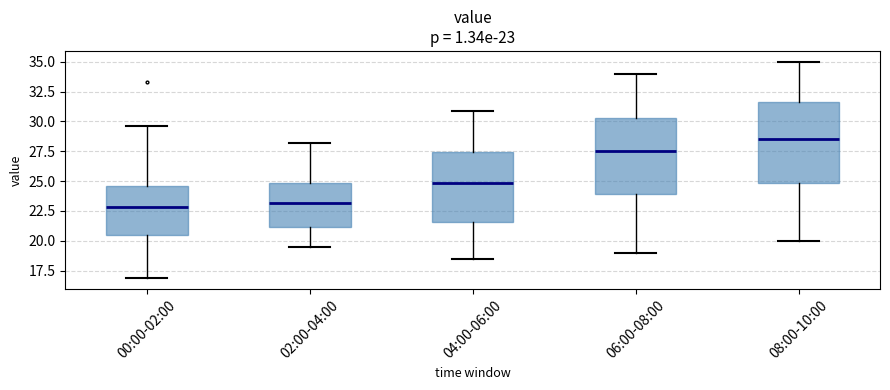

Which box has the highest median line?

08:00-10:00